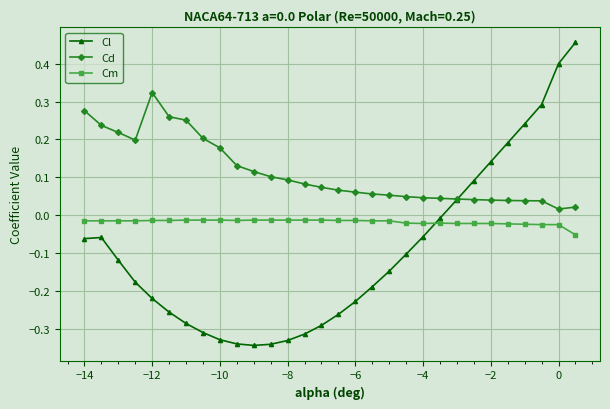

List the series in order of their peak value, lowest first.

Cm, Cd, Cl